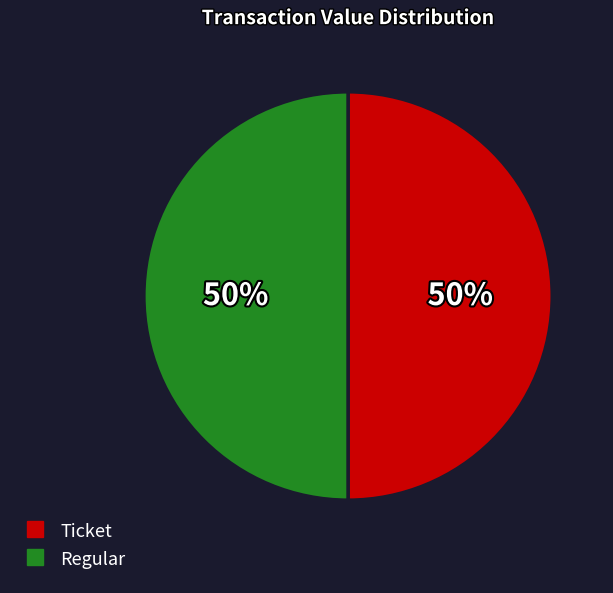

How many slices are in this pie chart?

2